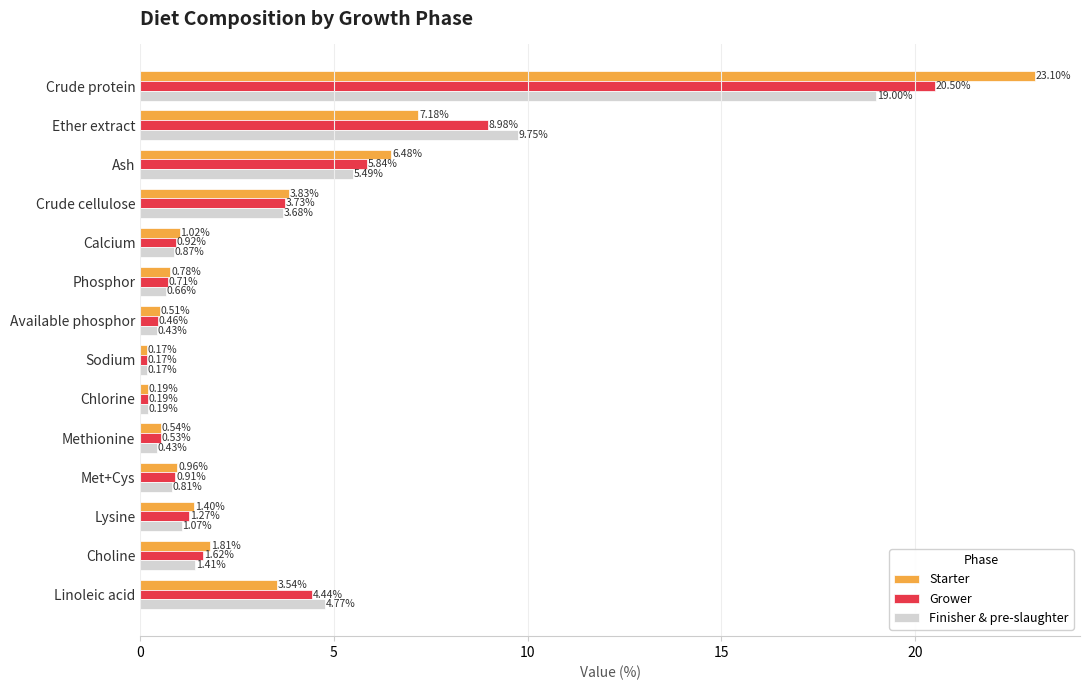

What is the sum of all Starter values?

51.5